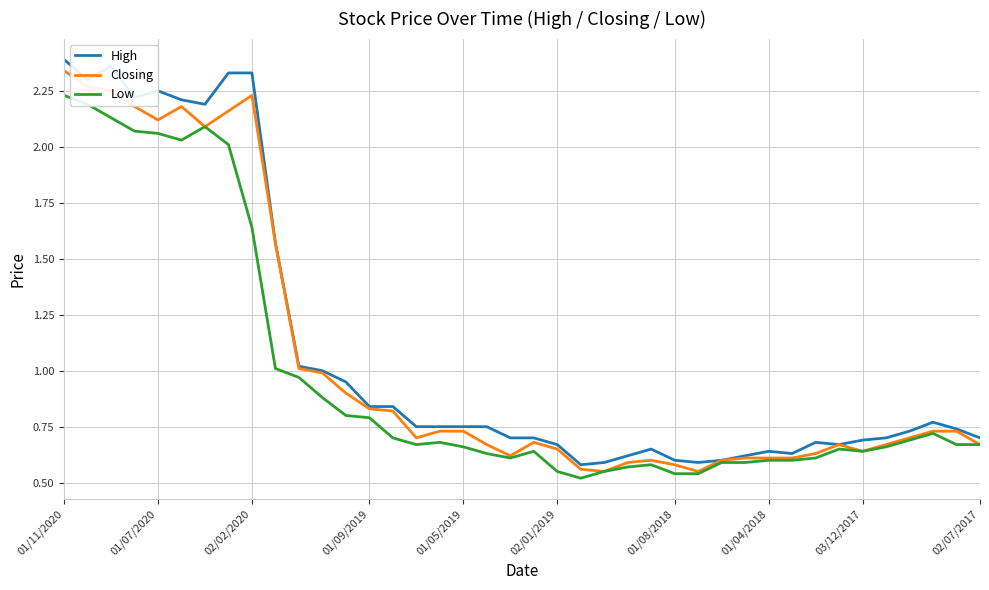

Which series has the widest spread of values?

High